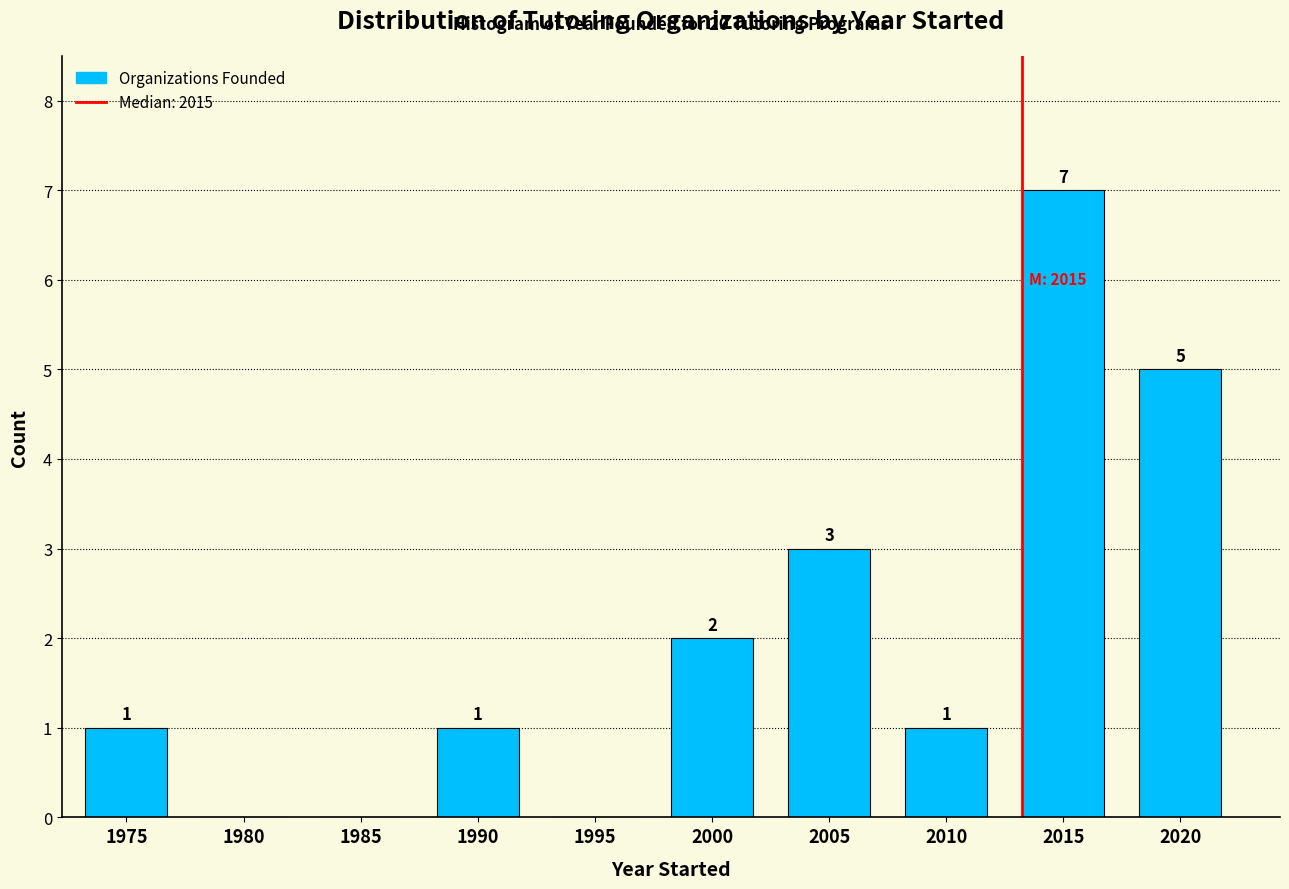

Reading left to right, extract all data points from this chart.

1975=1	1980=0	1985=0	1990=1	1995=0	2000=2	2005=3	2010=1	2015=7	2020=5